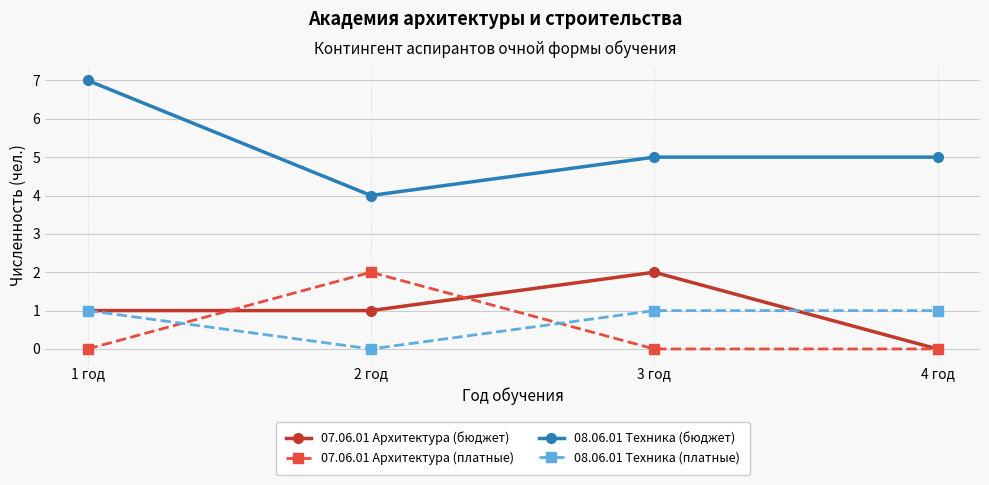

What is the label of the 1st point from the right?

4 год